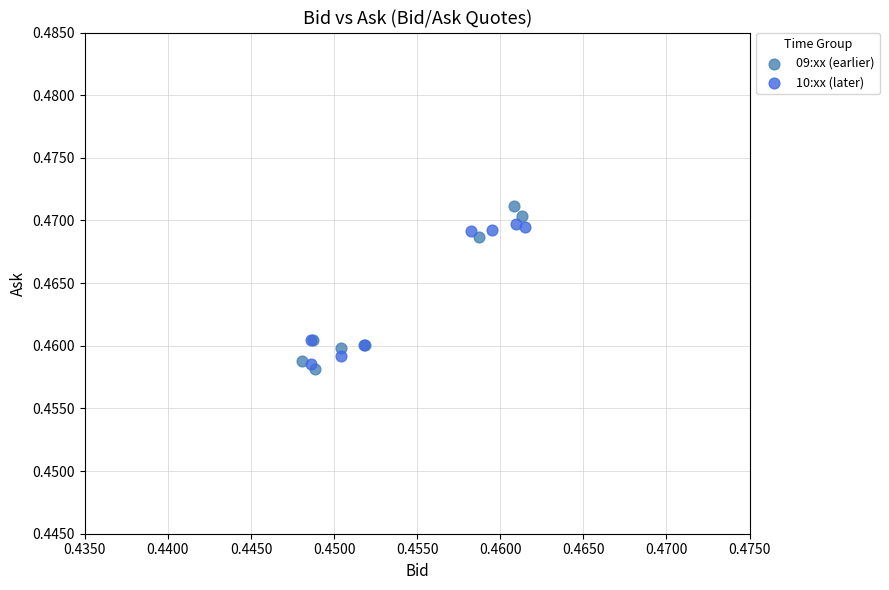

Which series has the largest Y range (max minus min)?

09:xx (earlier)